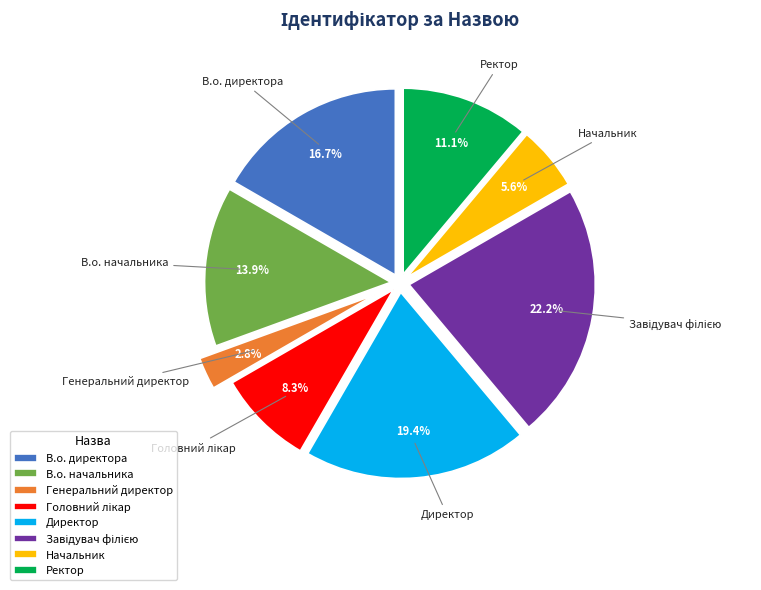

What is the ratio of the value at Ректор to the value at Начальник?

2.0